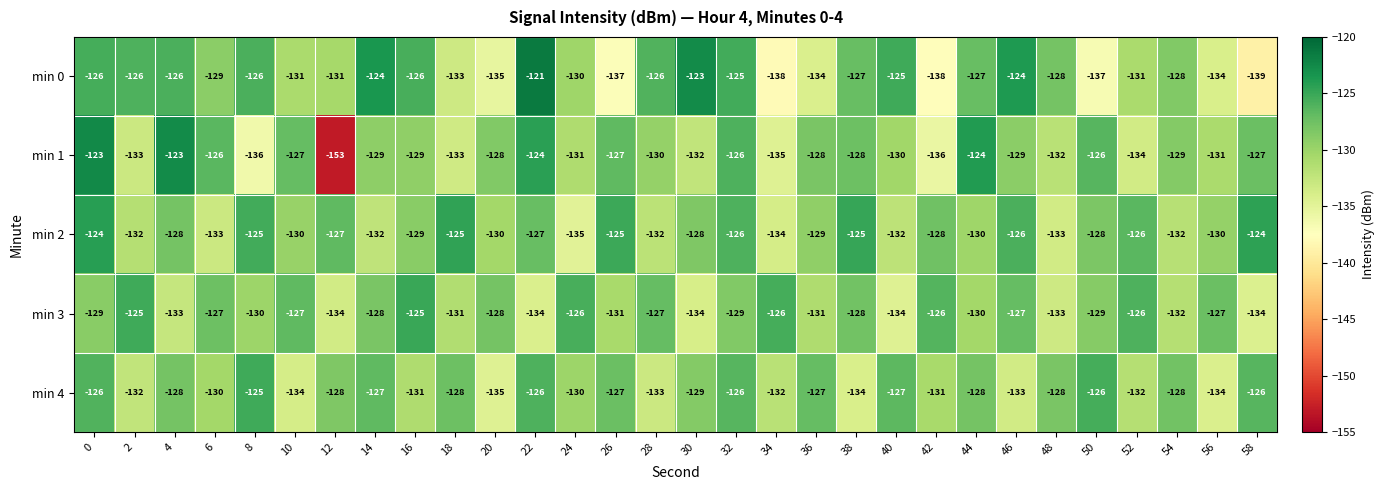

Where is min 1 nearest to the value -138?

8